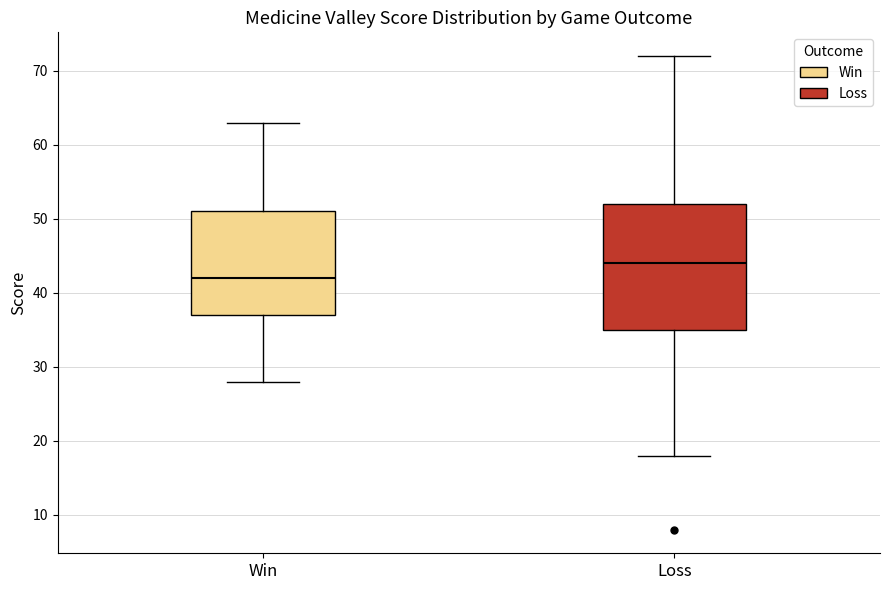

Reading left to right, read every box against the y-axis: the position of its median line, the range the box covers, and the ends of its whiskers. The values are not printed on the chart, so give them approximately, as read against the axis.

Win: median 42, box 37 to 51, whiskers 28 to 63
Loss: median 44, box 35 to 52, whiskers 18 to 72